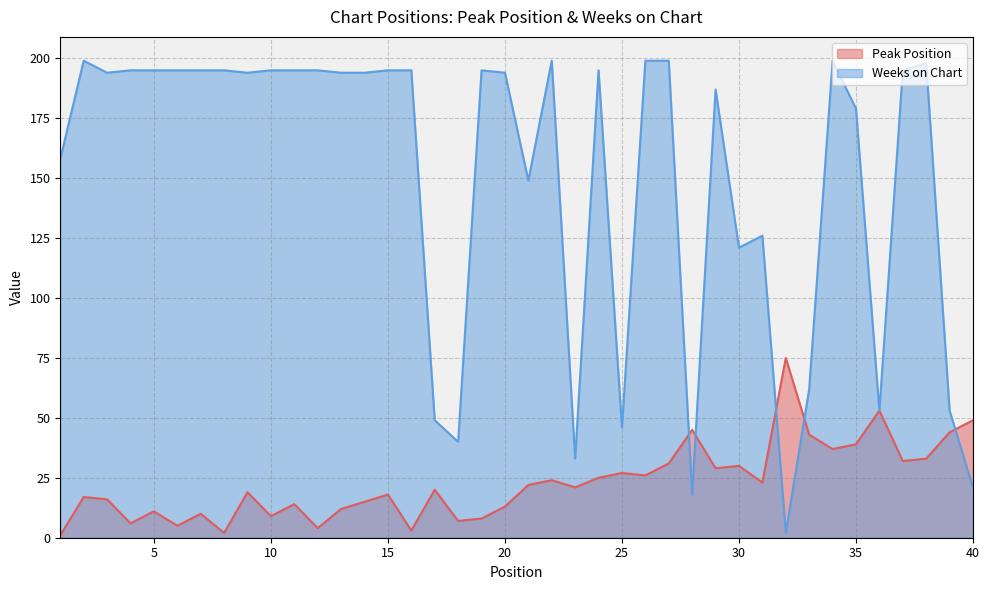

At which category does Peak Position reach its first local valley?

4